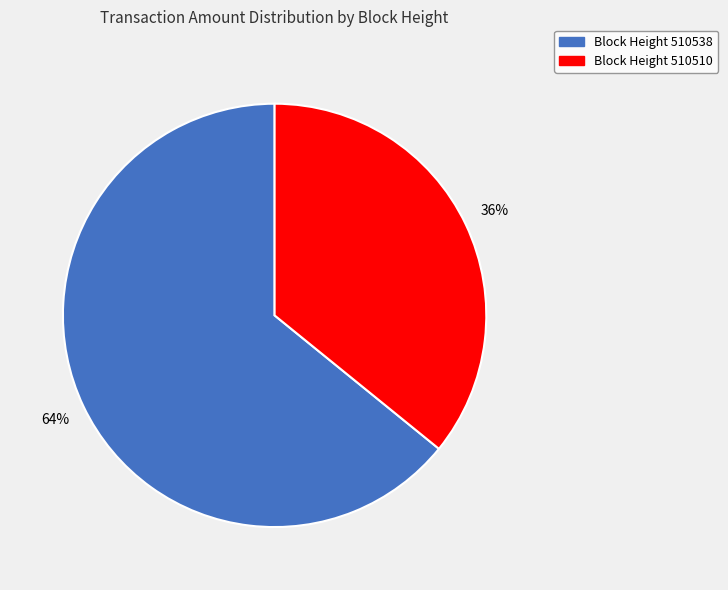

To the nearest percent, what portion does Block Height 510510 represent?

36%